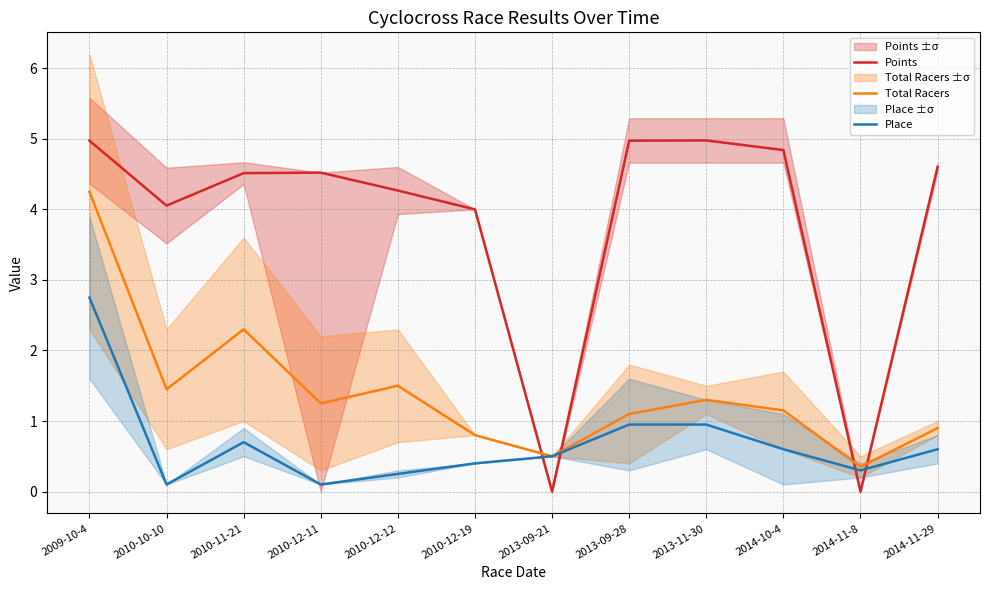

At which label is Total Racers closest to 2?

2010-11-21